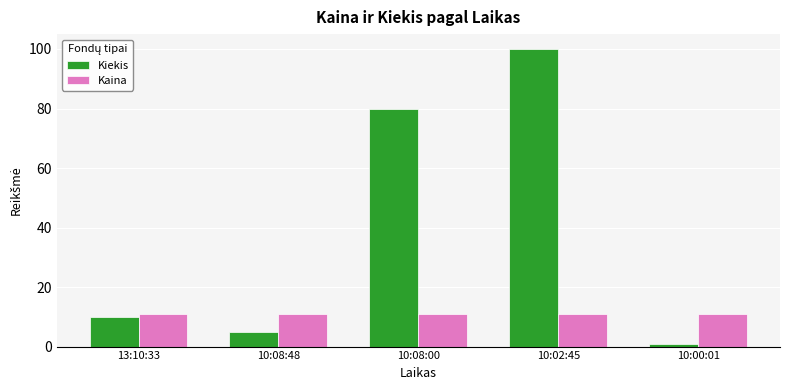

Is it true that Kaina equals 15.6 at 13:10:33?

False